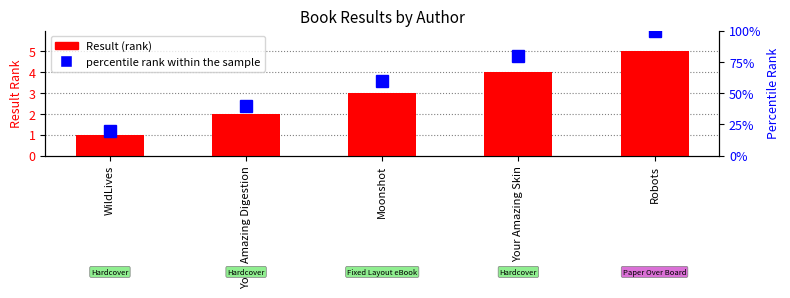

What is the difference between the percentile rank within the sample values at Your Amazing Skin and WildLives?

60